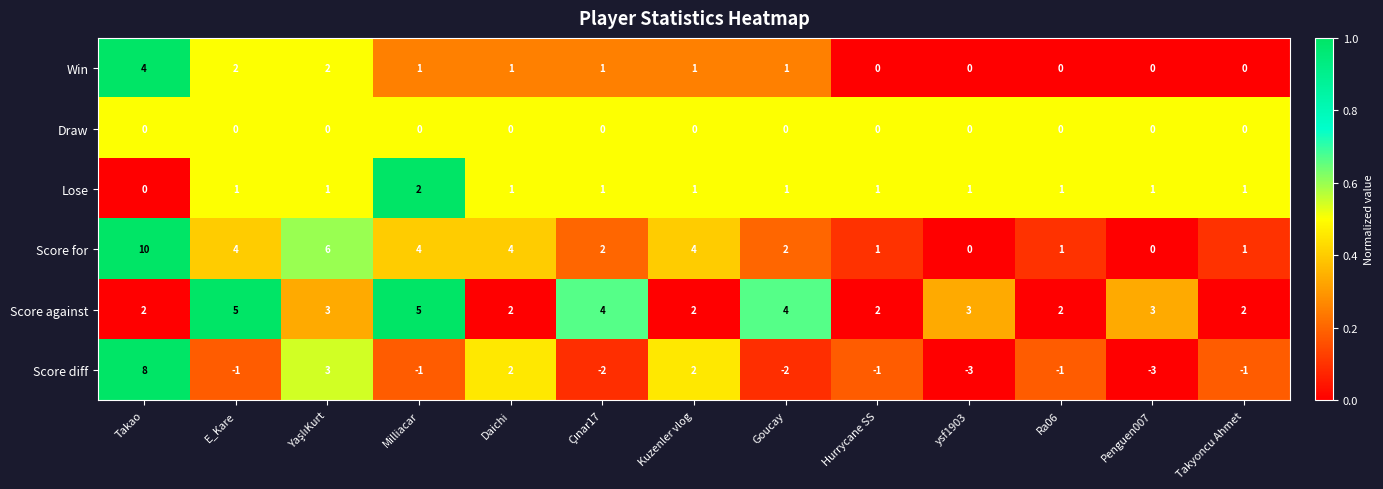

At which label does Win reach its peak?

Takao